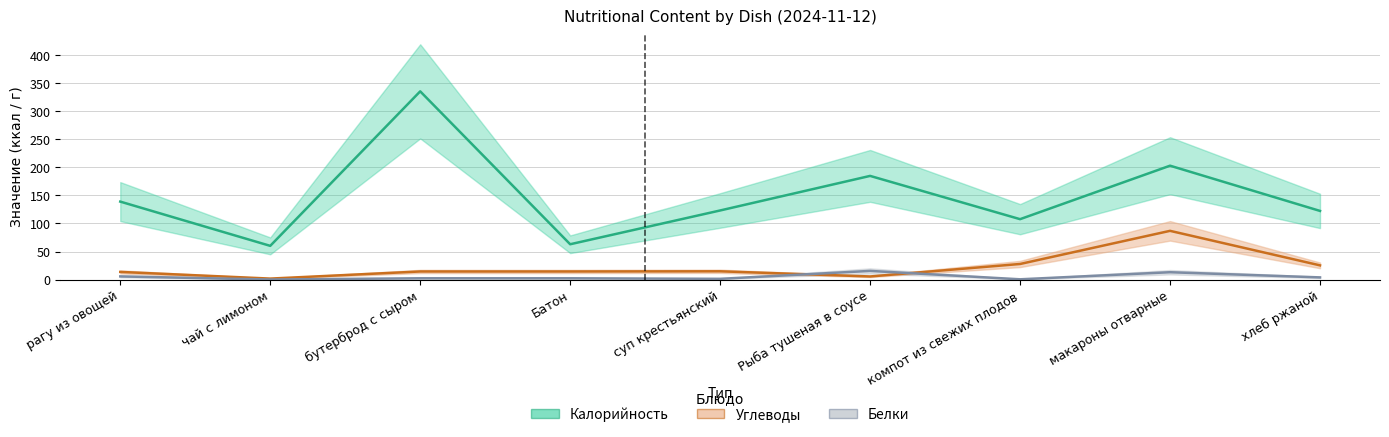

Which label corresponds to the smallest value in the chart?

чай с лимоном